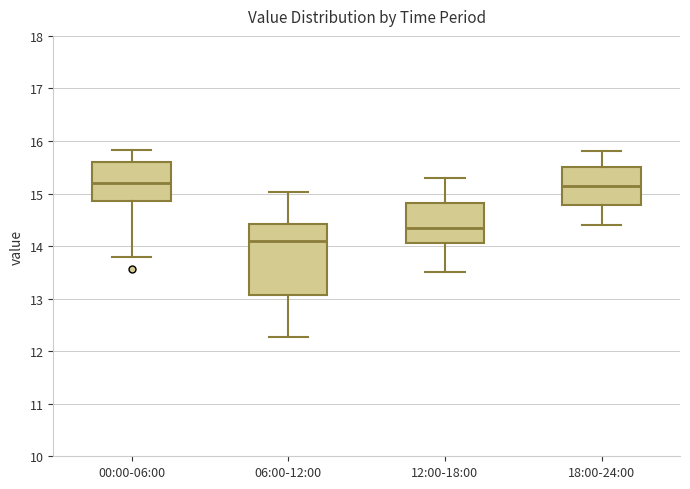

Where is the upper edge of the box for 18:00-24:00 on the y-axis? The values are not printed on the chart, so give them approximately, as read against the axis.

15.5